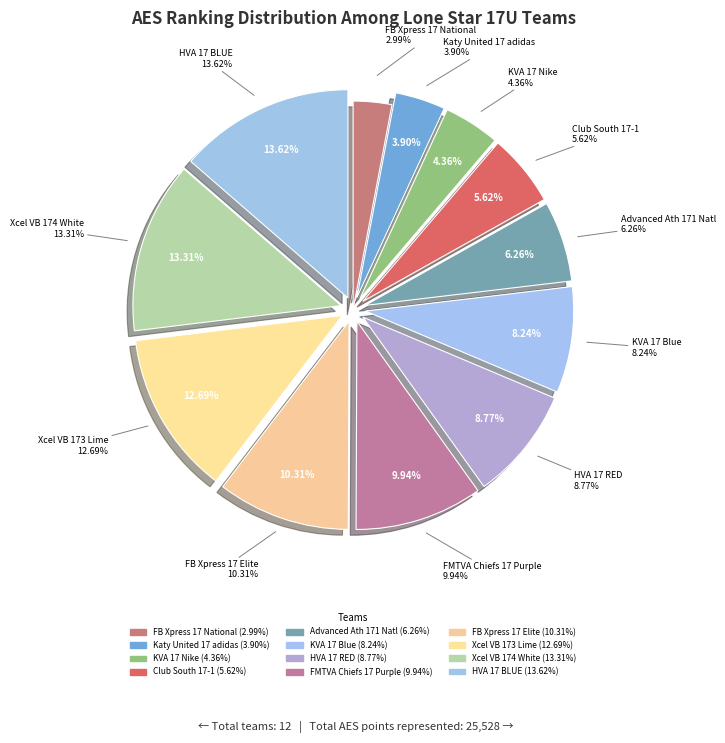

To the nearest percent, what is the difference between the KVA 17 Nike and FB Xpress 17 Elite slice percentages?

6%